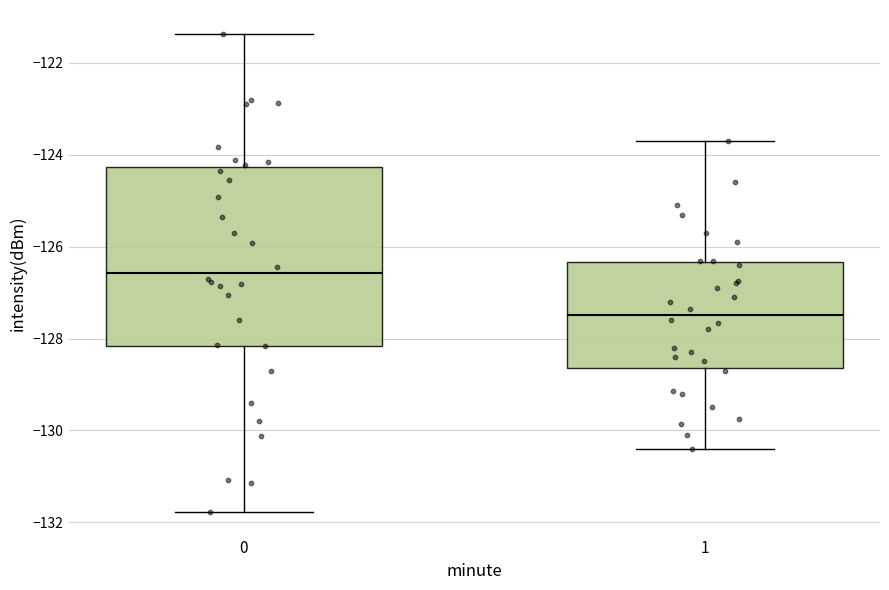

Reading left to right, transcribe this box plot: for each box, give where its median line is, the range the box spans, and where its two whiskers end, as read against the y-axis. The values are not printed on the chart, so give them approximately, as read against the axis.

0: median -126.6, box -128.2 to -124.2, whiskers -131.8 to -121.4
1: median -127.4, box -128.6 to -126.4, whiskers -130.4 to -123.8